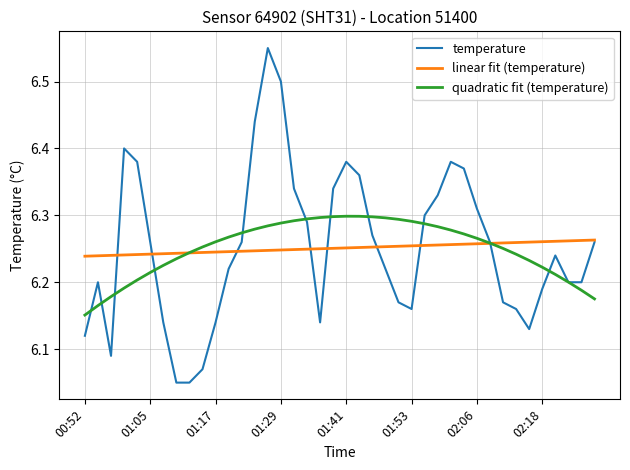

Which series has the largest range (max minus min)?

temperature